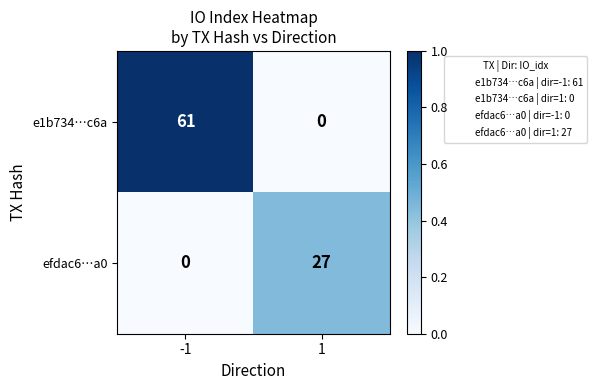

What is the average value of the efdac6…a0 series?

14